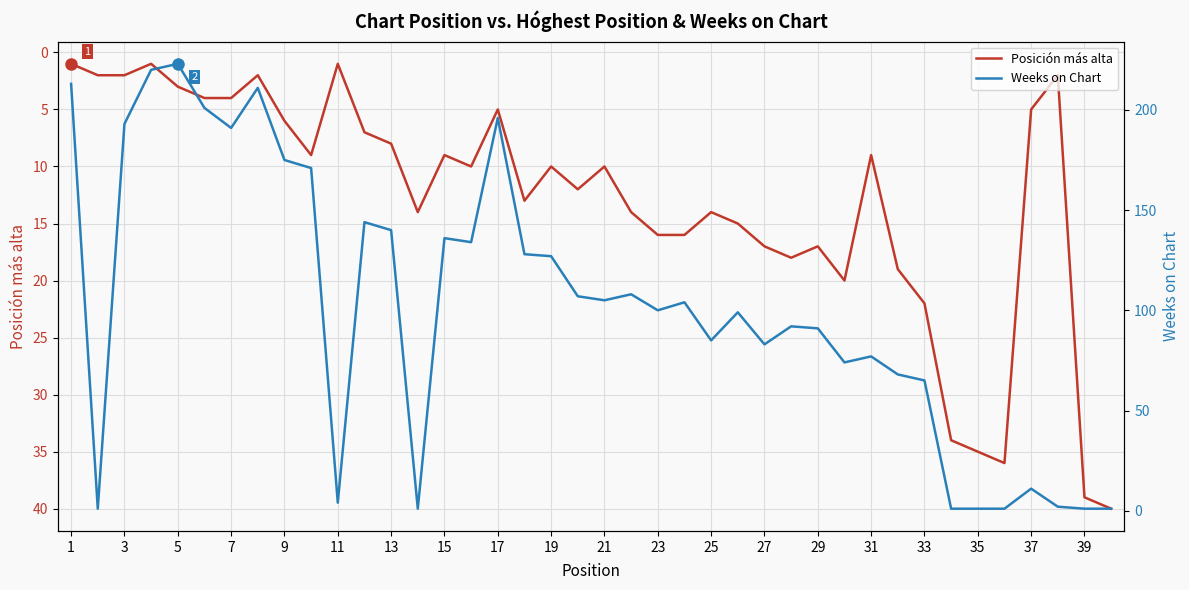

The Posición más alta series shows 6 at 27. True or false?

False